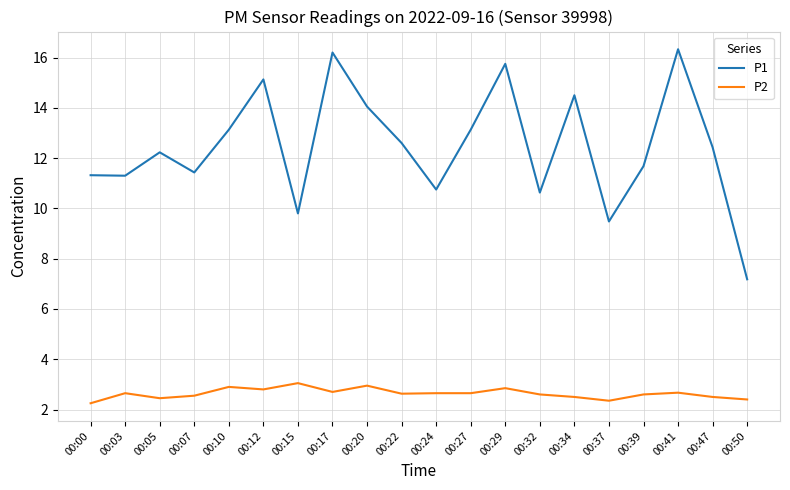

List the series in order of their peak value, highest first.

P1, P2